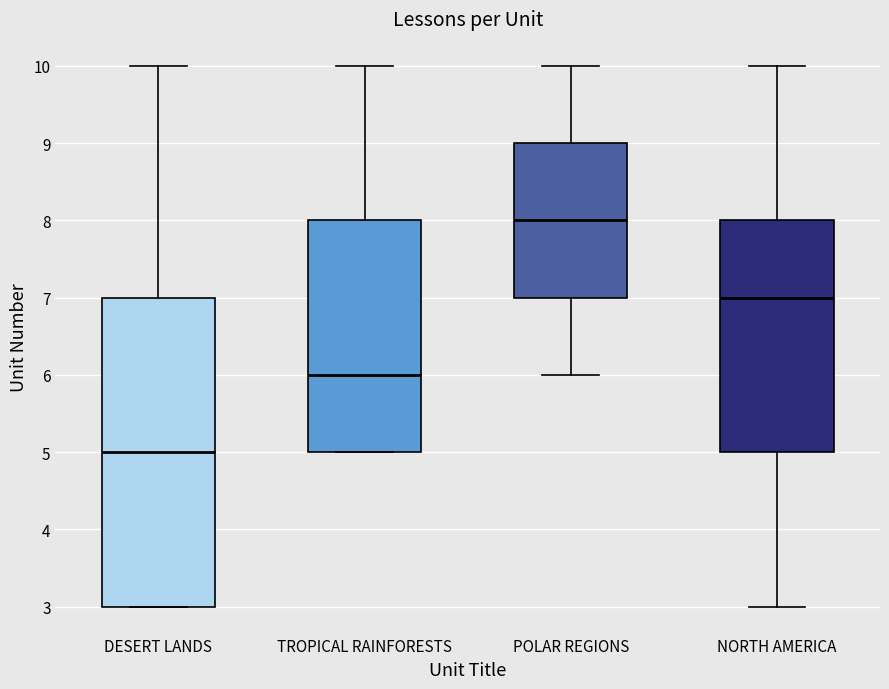

Where does the median line of the box for NORTH AMERICA sit on the y-axis? The values are not printed on the chart, so give them approximately, as read against the axis.

7